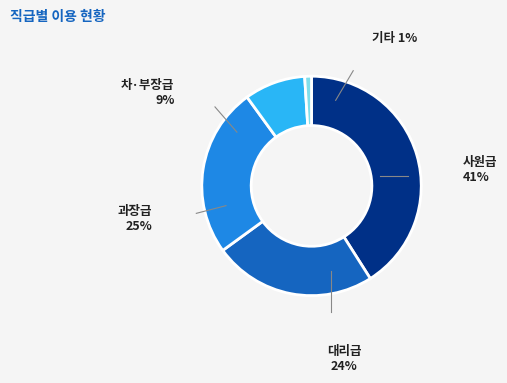

Is there any slice that represents more than half of the pie?

No